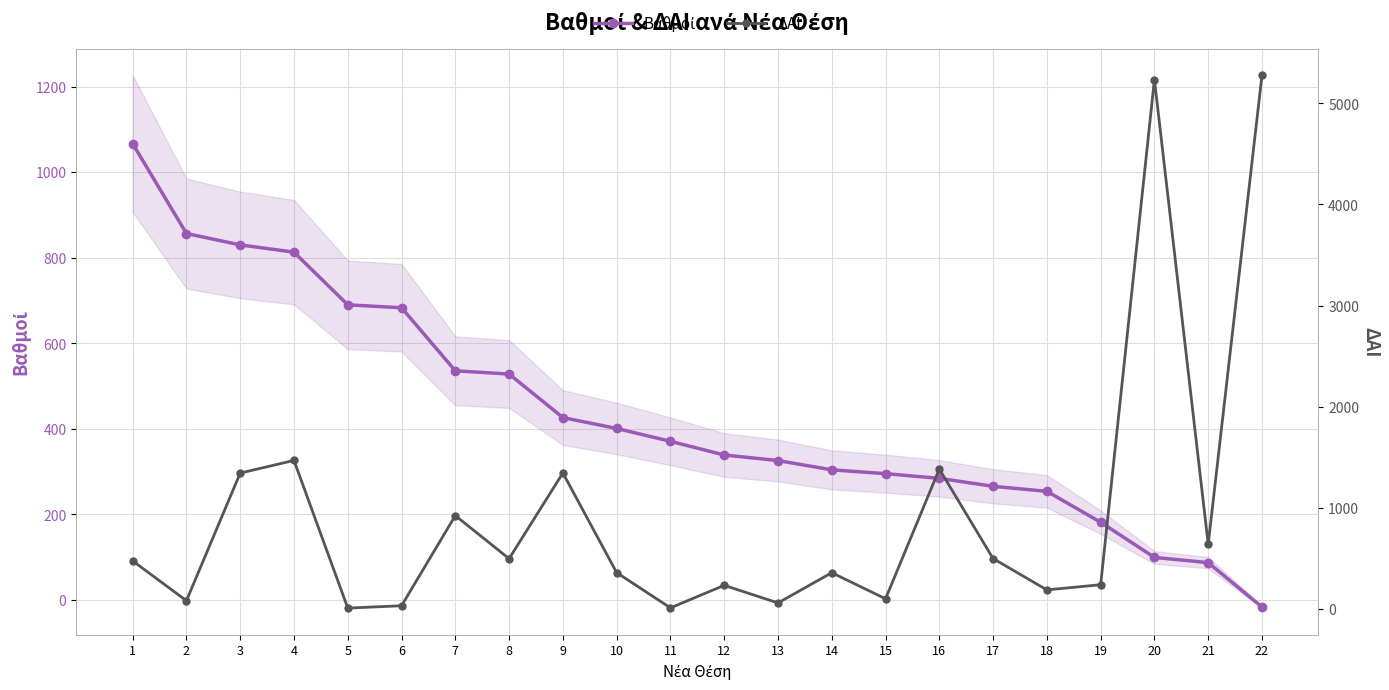

At which label does Βαθμοί first exceed 371?

1